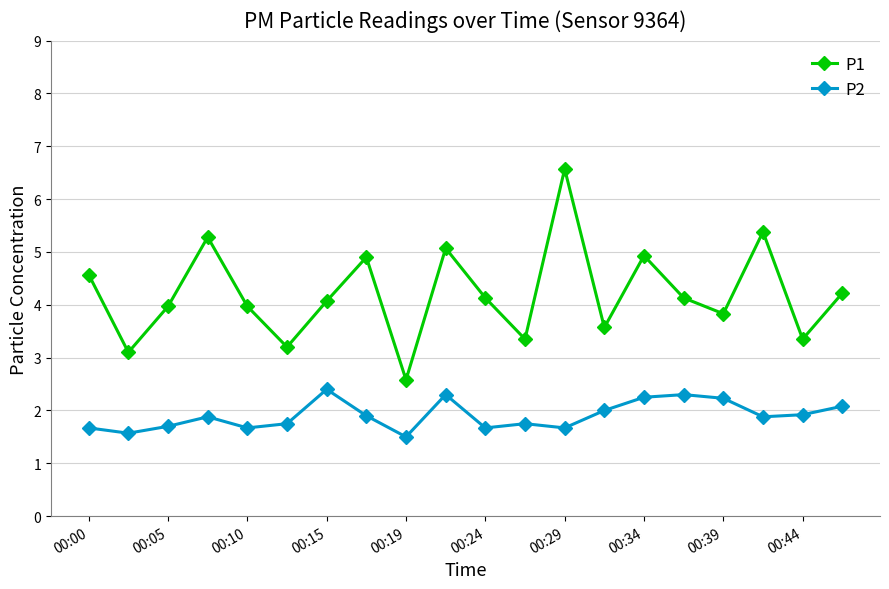

Which series has the widest spread of values?

P1